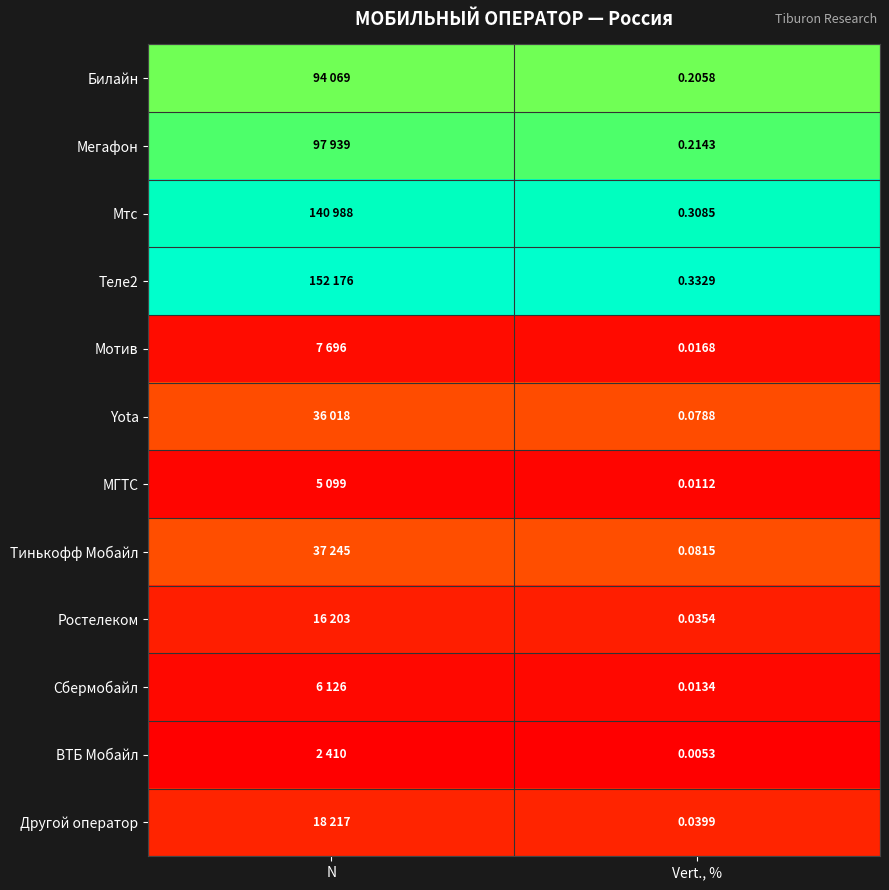

Which label corresponds to the largest value in the chart?

N